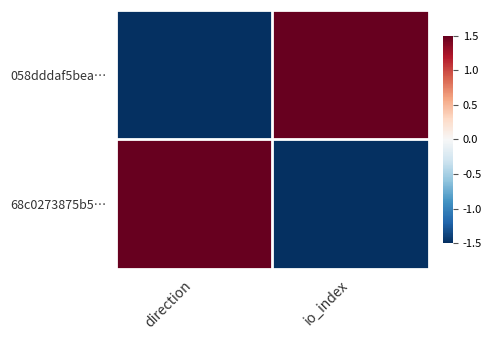

Count the number of data series in this chart.

2